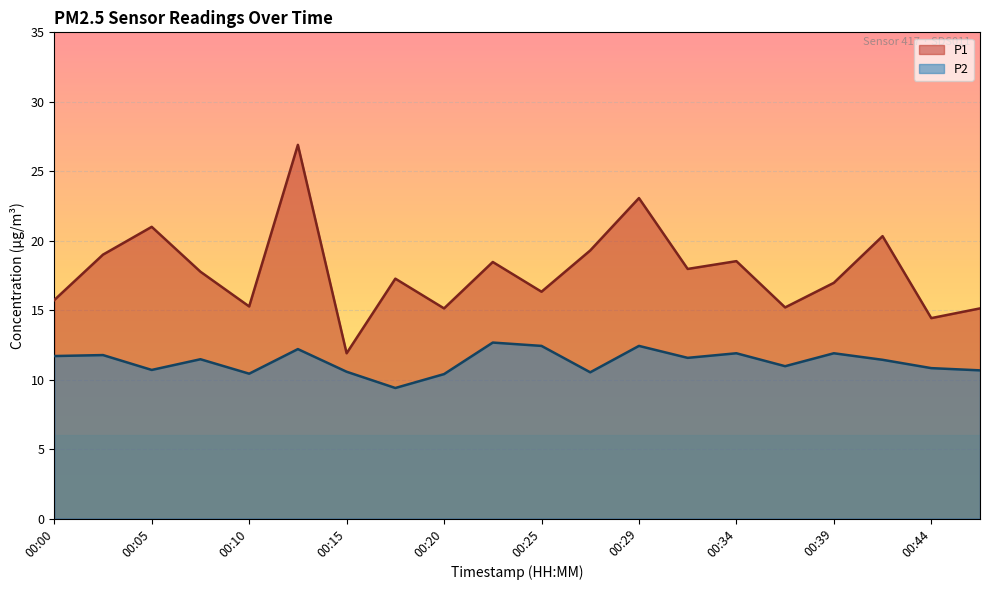

Which label corresponds to the smallest value in the chart?

00:17